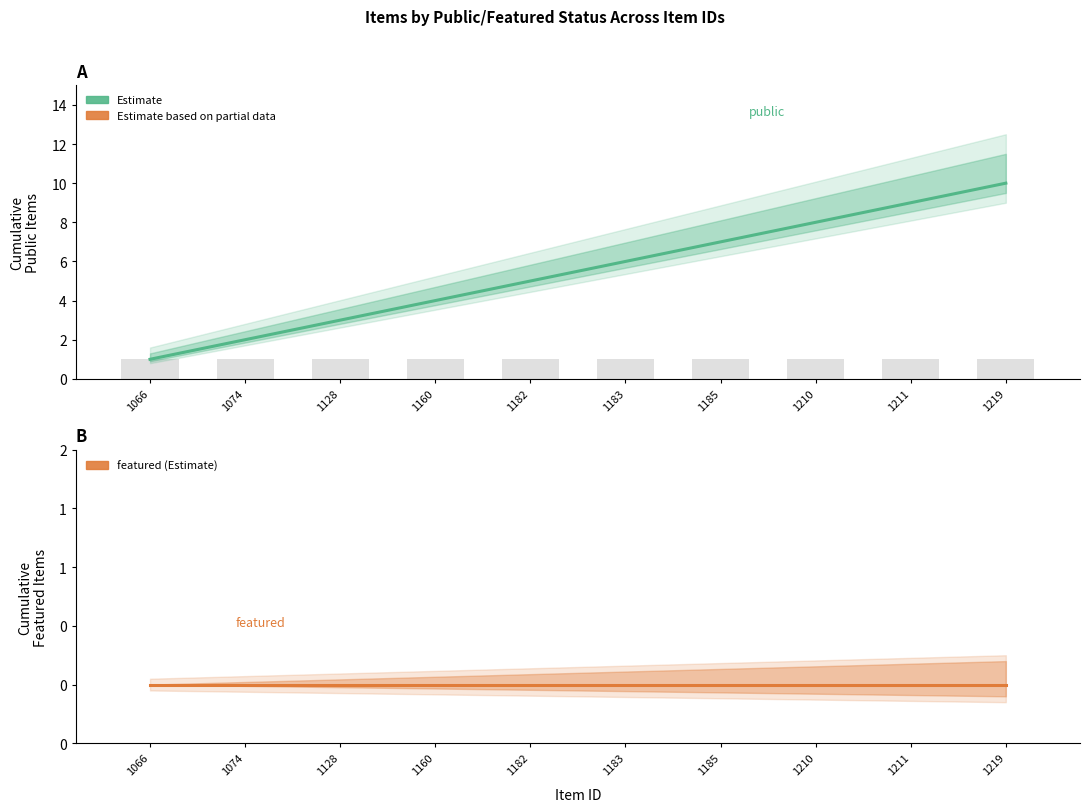

What is the average value of the public (Estimate) series?

6